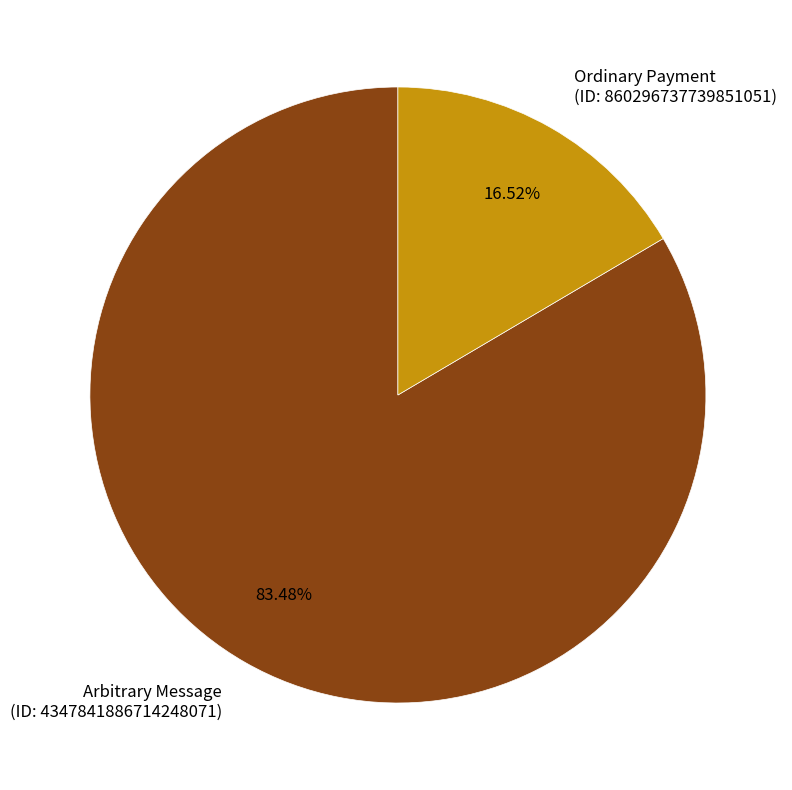

How many slices are in this pie chart?

2